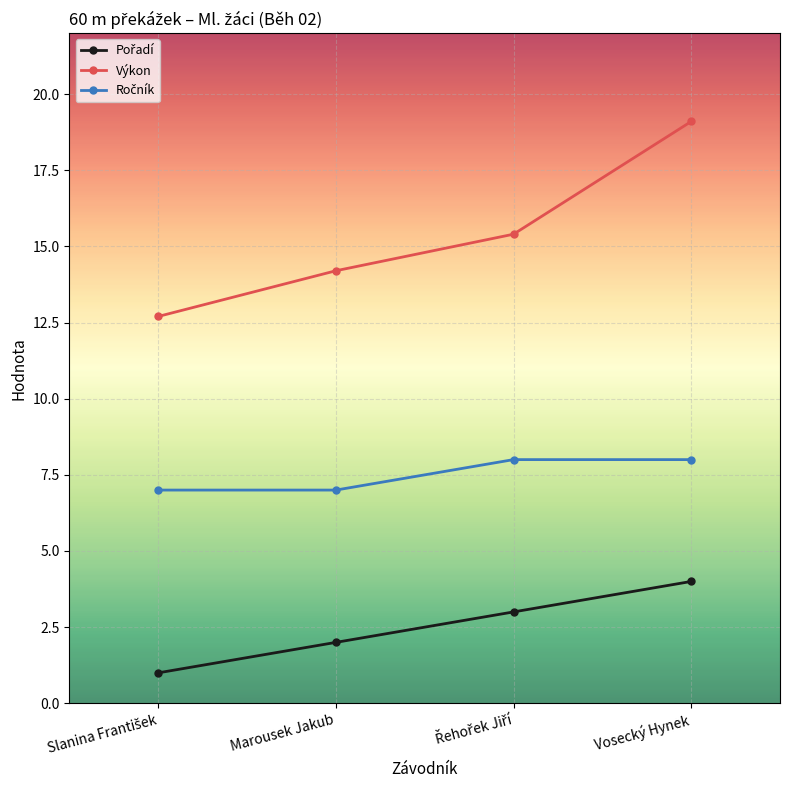

Does the chart have visible grid lines?

Yes